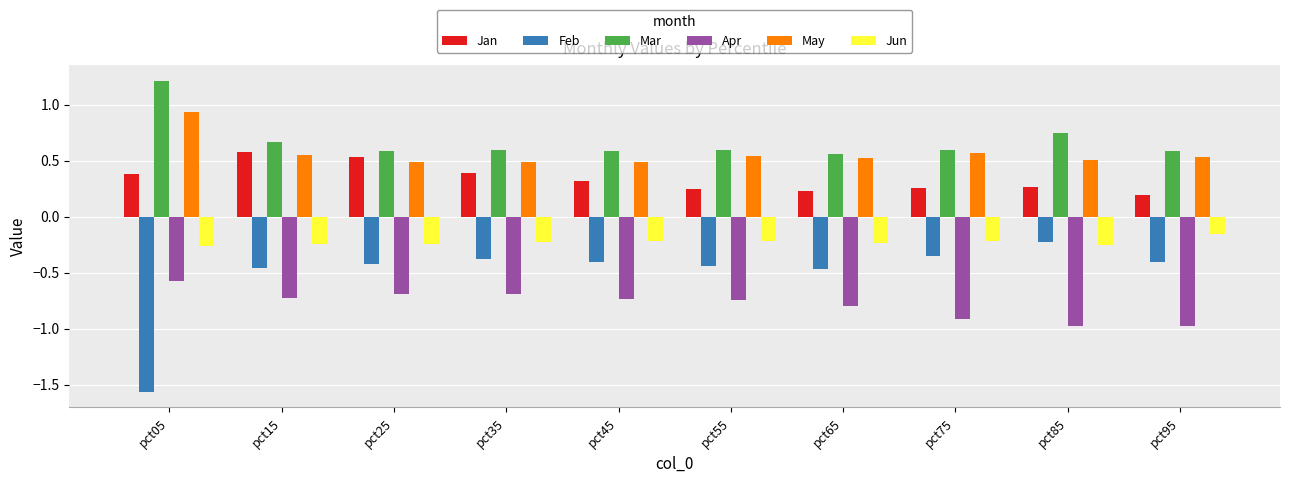

How many series are shown in this chart?

6